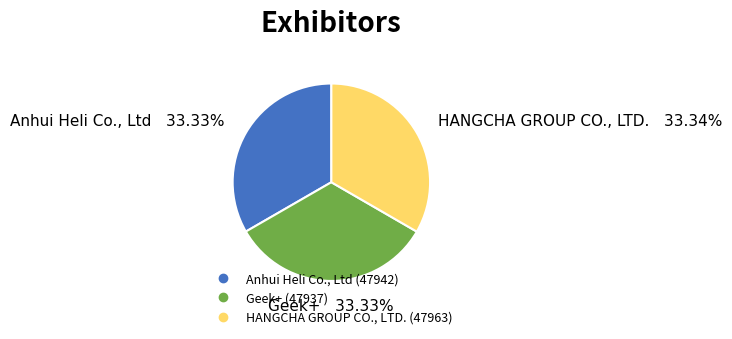

The Anhui Heli Co., Ltd slice represents 33% of the pie. True or false?

True